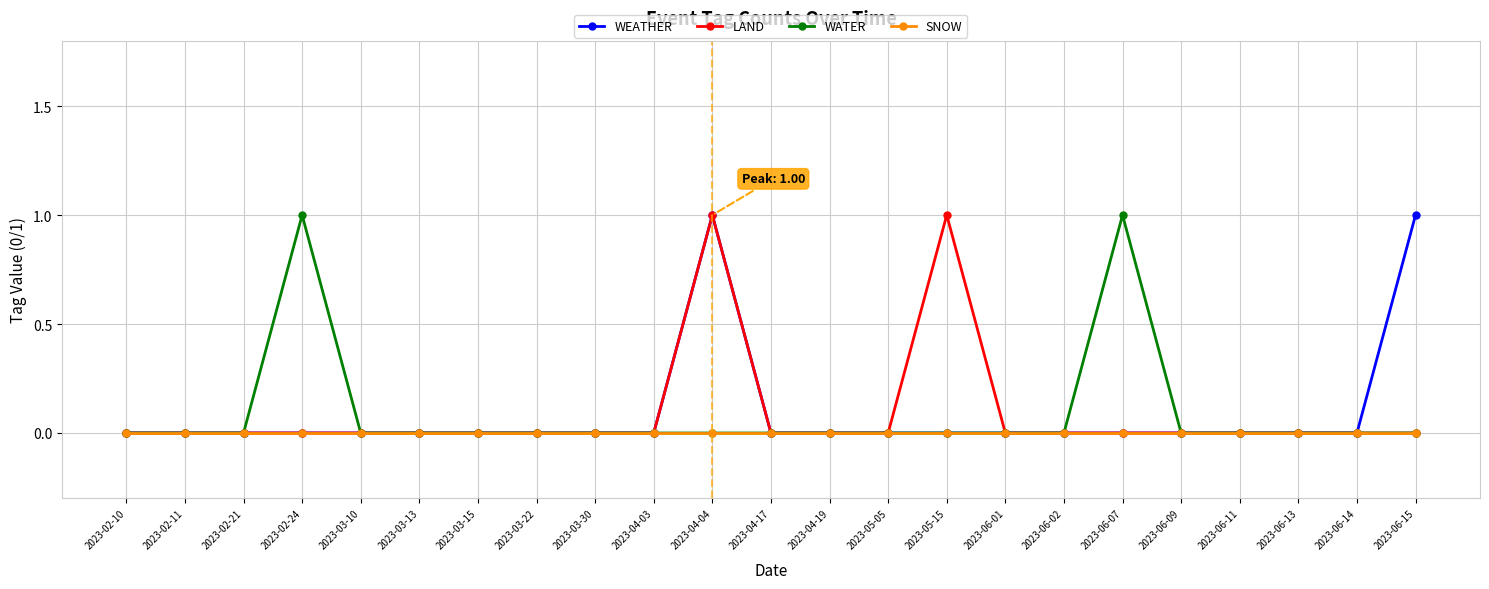

At which category is the sum across all series the highest?

2023-04-04